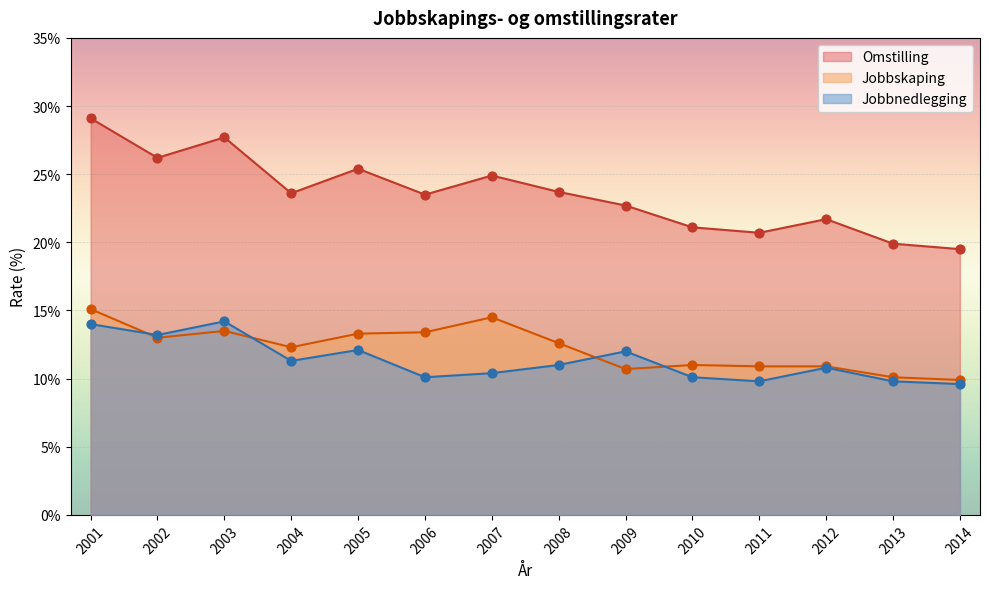

At how many categories does at least one series exceed 22?

9